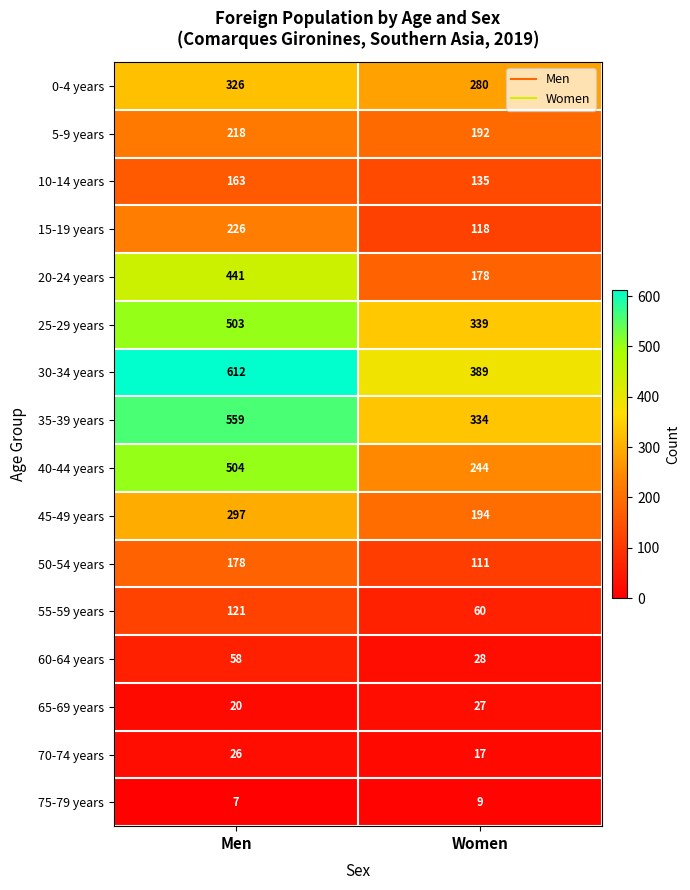

What is the difference between the 65-69 years values at Women and Men?

7